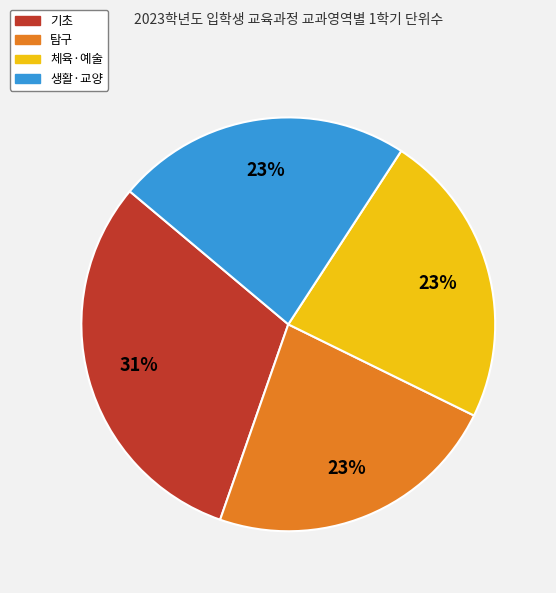

How many slices are in this pie chart?

4